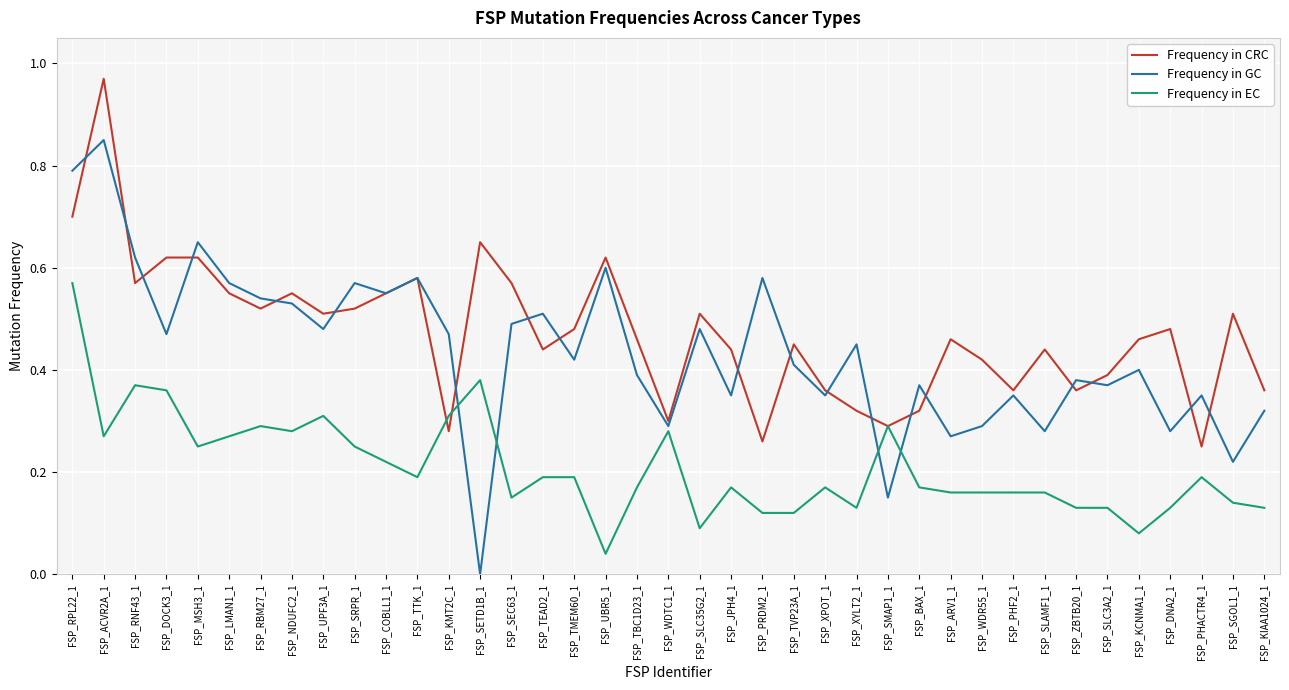

How many intersections are there between Frequency in EC and Frequency in GC?

4